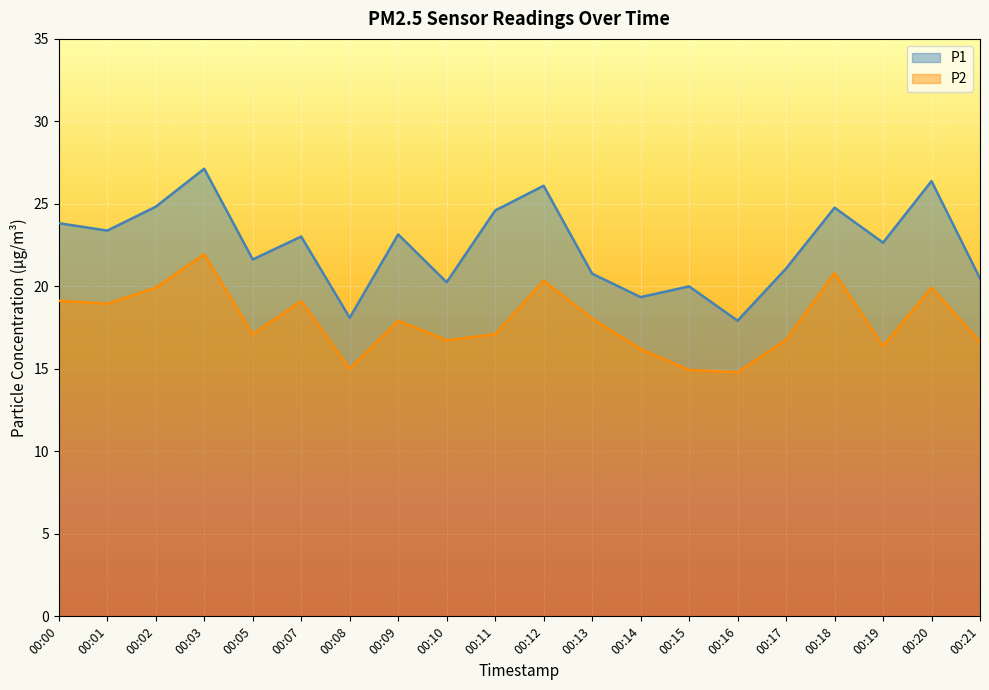

True or false: P1 and P2 cross at least once.

False